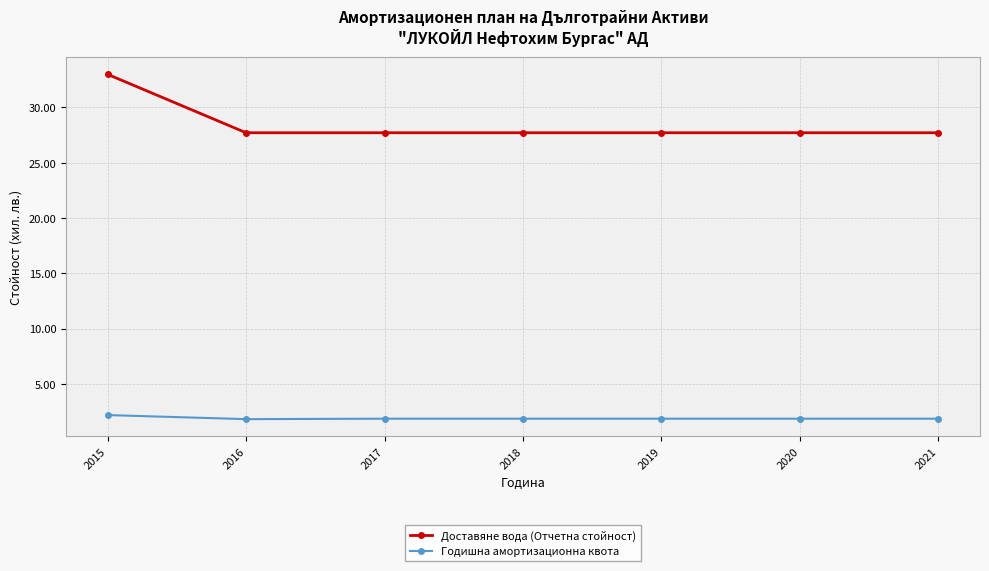

True or false: Доставяне вода (Отчетна стойност) has more than 2 interior local peaks.

False